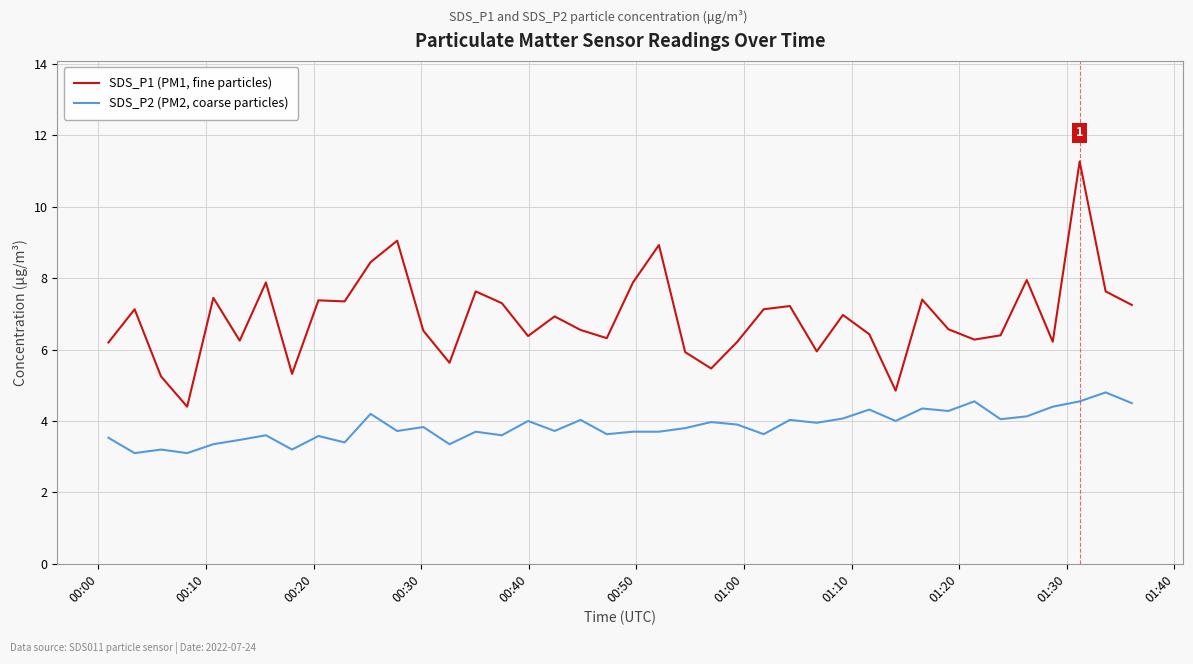

Rank the series by their average value, from lowest to highest.

SDS_P2 (PM2, coarse particles), SDS_P1 (PM1, fine particles)